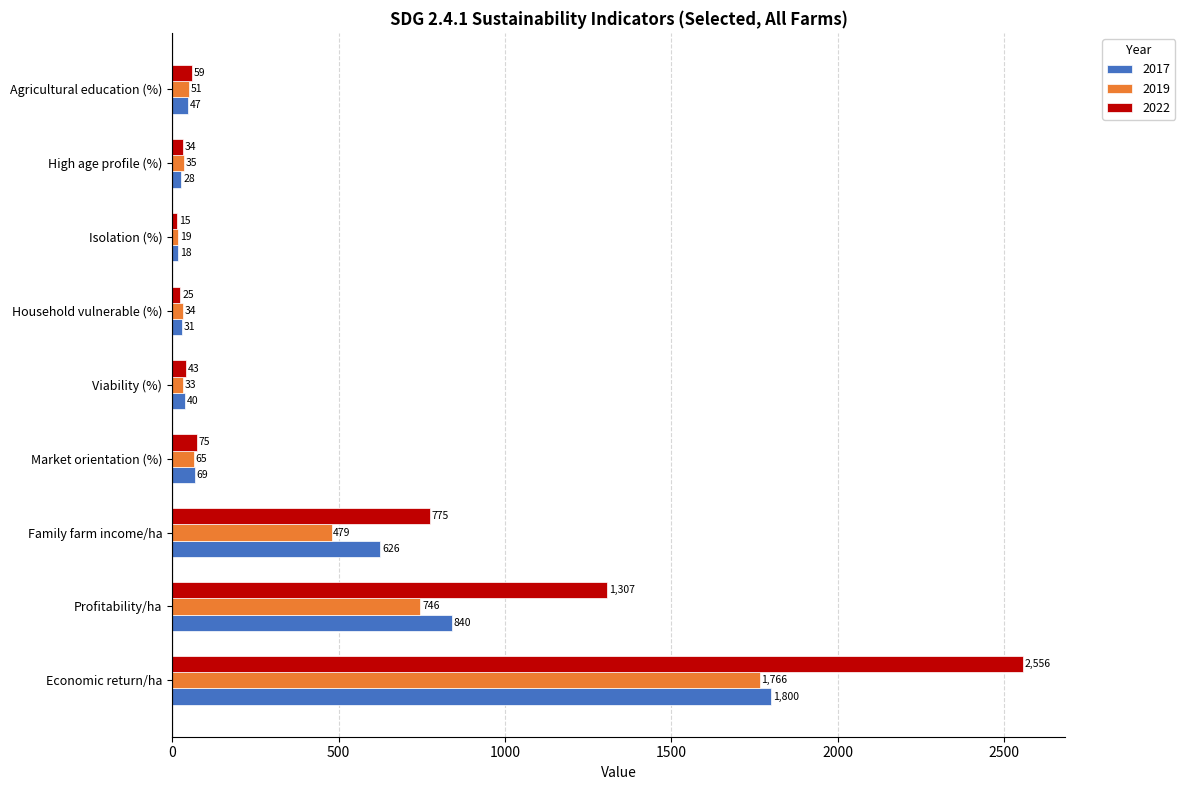

What are all the series names shown in the legend?

2017, 2019, 2022